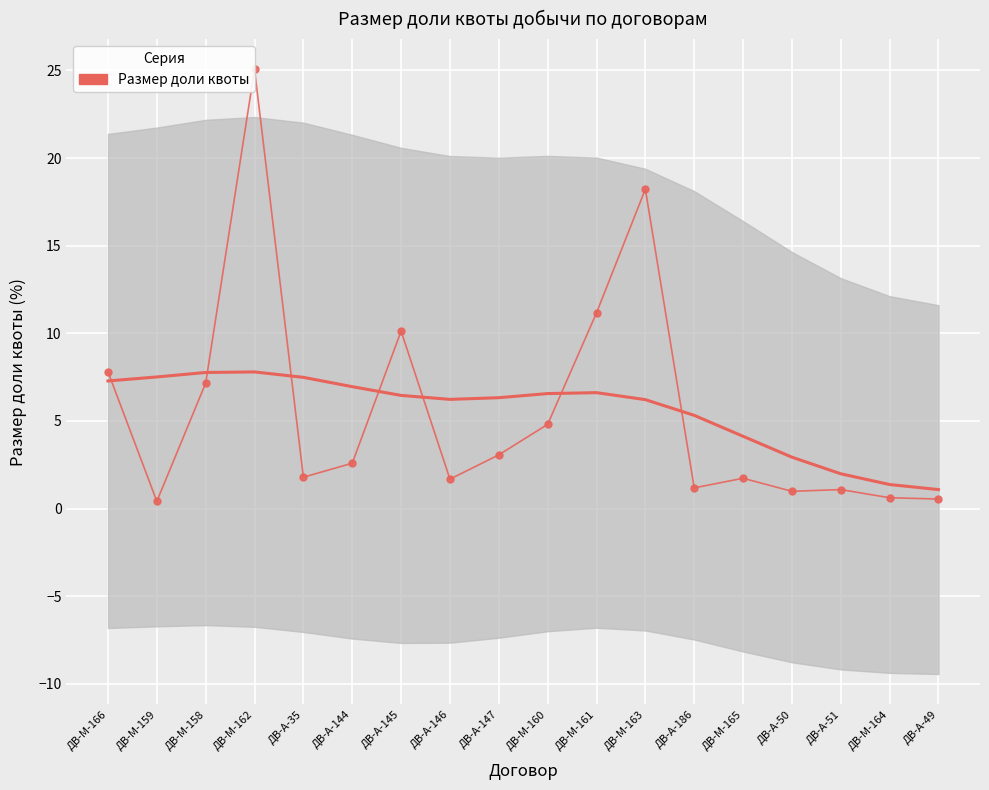

Reading left to right, transcribe all the data shown in this chart.

ДВ-М-166=7.8	ДВ-М-159=0.4	ДВ-М-158=7.2	ДВ-М-162=25.1	ДВ-А-35=1.8	ДВ-А-144=2.6	ДВ-А-145=10.1	ДВ-А-146=1.7	ДВ-А-147=3.1	ДВ-М-160=4.8	ДВ-М-161=11.2	ДВ-М-163=18.2	ДВ-А-186=1.2	ДВ-М-165=1.7	ДВ-А-50=1.0	ДВ-А-51=1.1	ДВ-М-164=0.6	ДВ-А-49=0.5